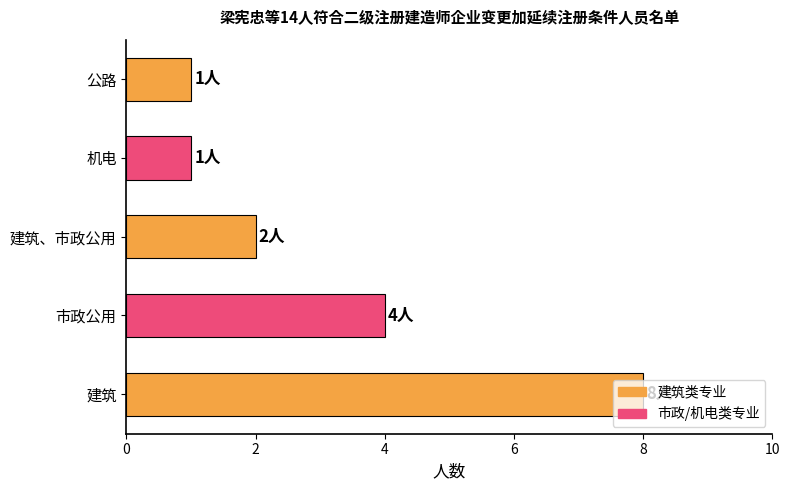

At which category does the chart reach its peak across all series?

建筑